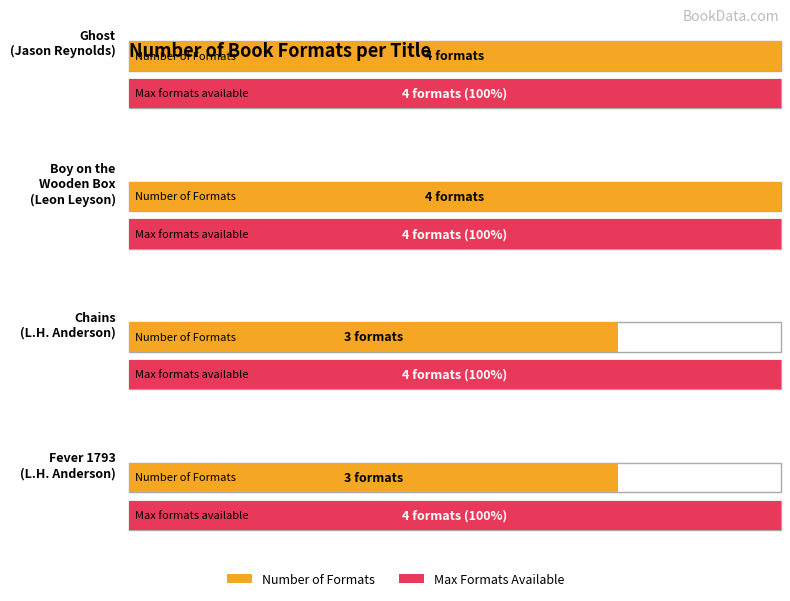

The chart shows a value of 5 at Laurie Halse Anderson (Fever 1793). True or false?

False